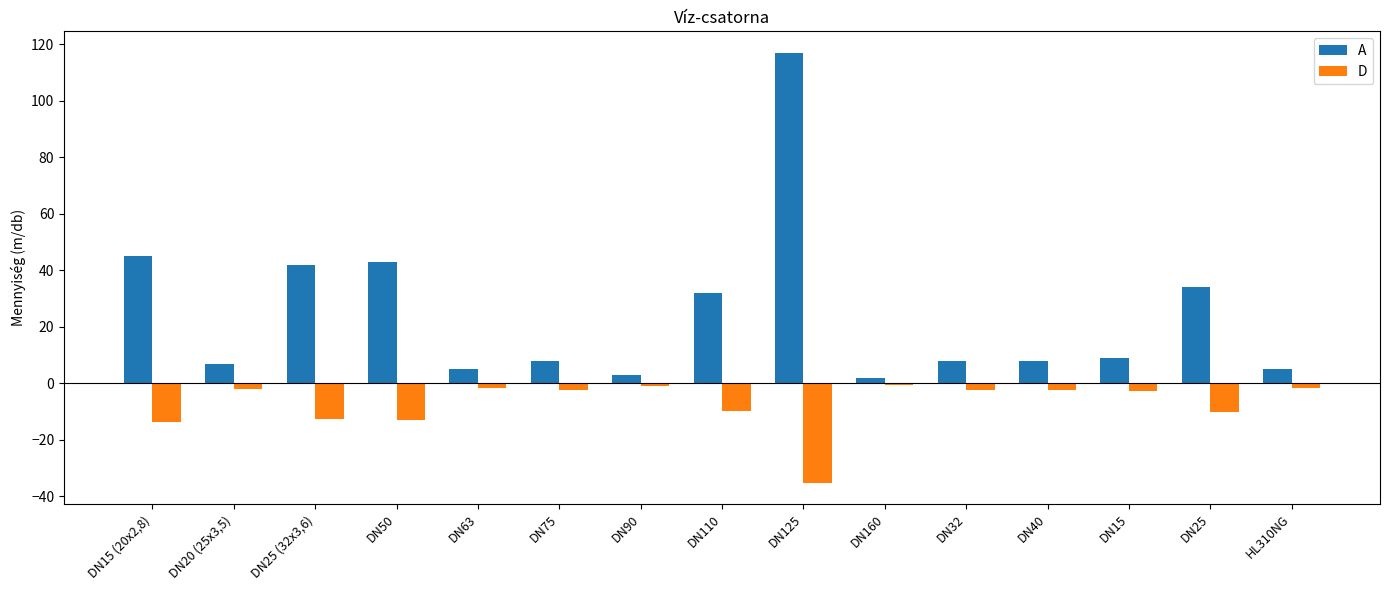

Are the bars grouped side by side (vs. stacked)?

Yes